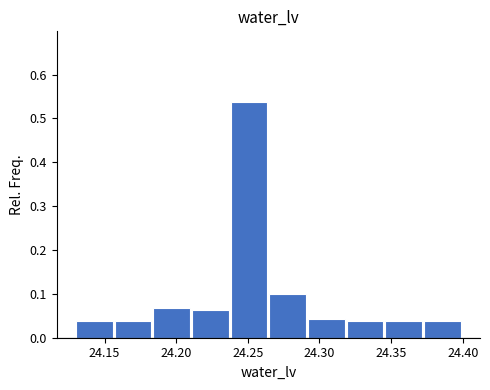

Reading left to right, transcribe this chart: for each bar, give the range it covers on the x-axis and its height. Neither the bar edges nor the heights are printed on the chart, so give them approximately, as read against the axes.

24.130 to 24.157: 0.04
24.157 to 24.184: 0.04
24.184 to 24.211: 0.07
24.211 to 24.238: 0.06
24.238 to 24.265: 0.54
24.265 to 24.292: 0.10
24.292 to 24.319: 0.04
24.319 to 24.346: 0.04
24.346 to 24.373: 0.04
24.373 to 24.400: 0.04